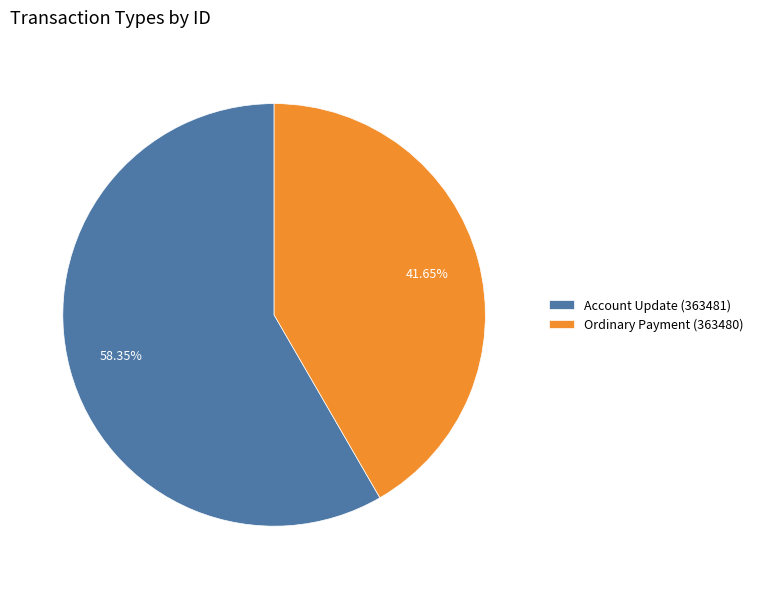

To the nearest percent, what portion does Account Update (363481) represent?

58%